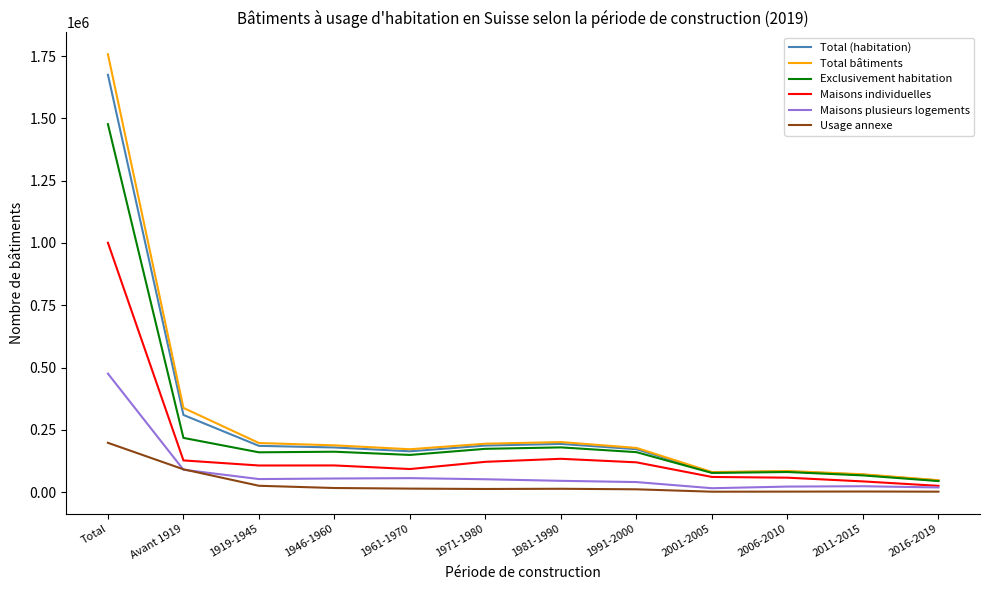

The value of Total (habitation) at 1971-1980 is 83056. True or false?

False